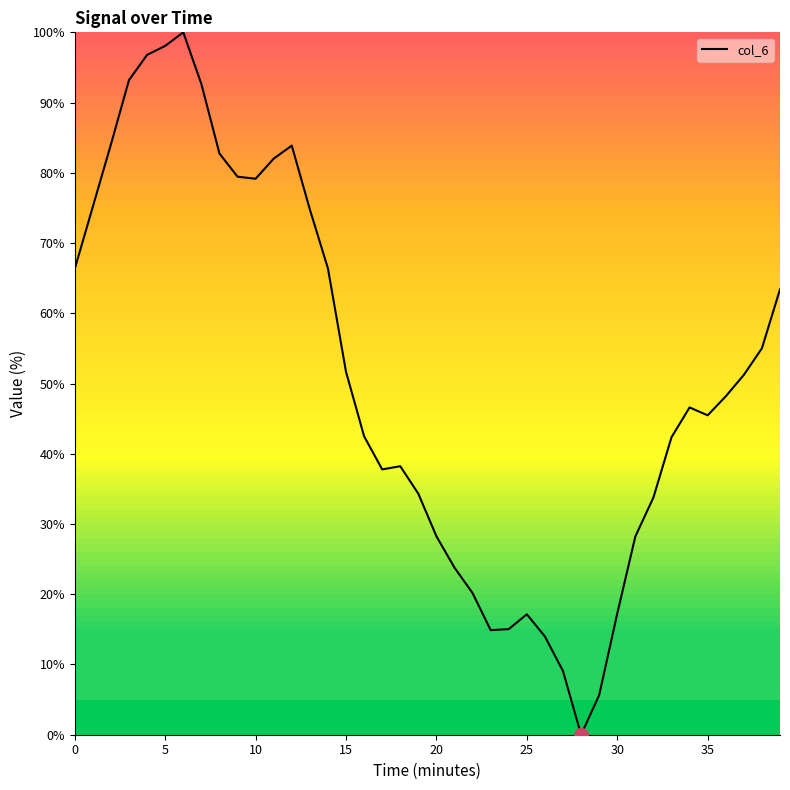

How many values are above zero?

38